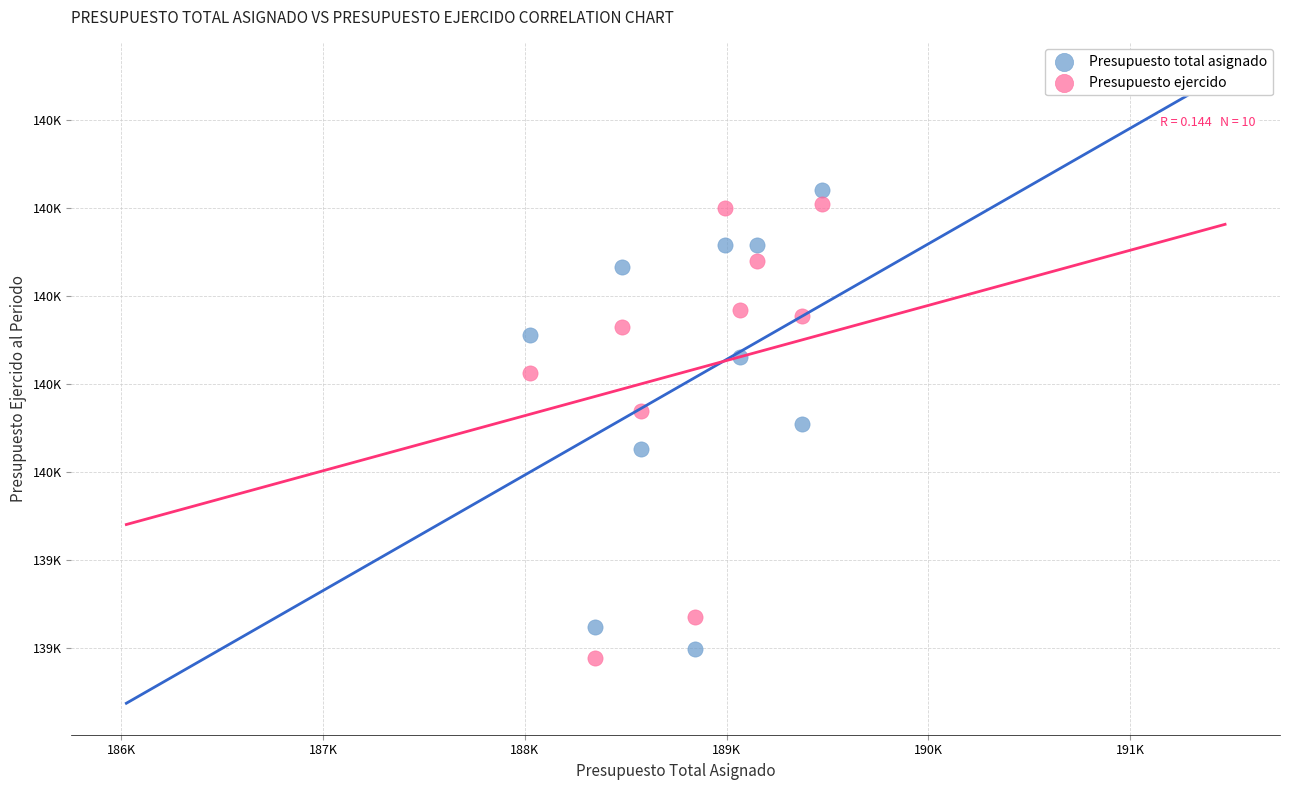

Which series contains the lowest Y value?

Presupuesto ejercido